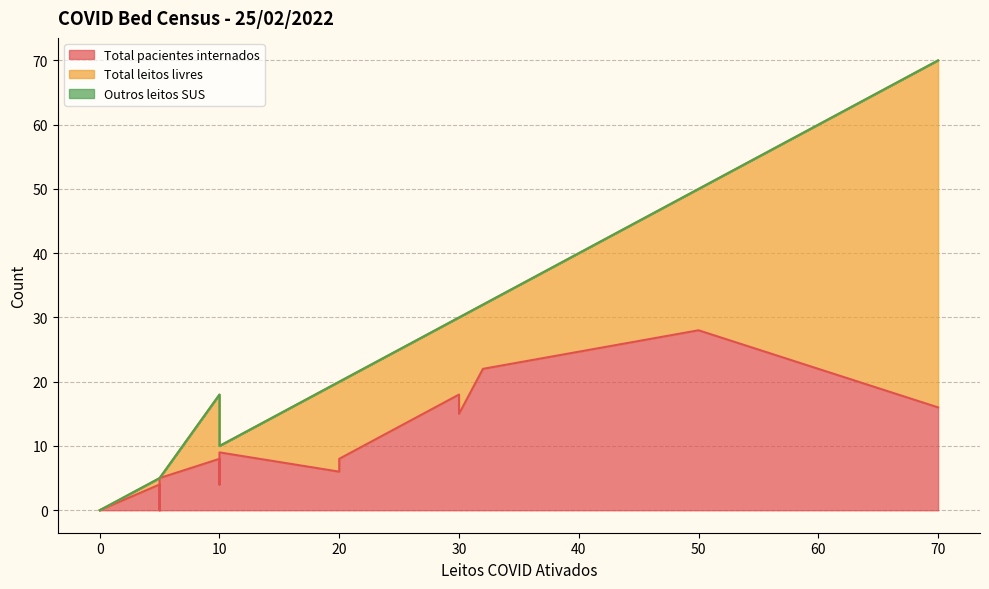

Reading left to right, transcribe all the data shown in this chart.

Total pacientes internados: 10=4	5=4	10=9	0=0	50=28	30=18	70=16	10=8	20=6	32=22	20=8	10=7	5=0	30=15	5=5	10=9
Total leitos livres: 10=6	5=1	10=1	0=0	50=22	30=12	70=54	10=10	20=14	32=10	20=12	10=3	5=5	30=15	5=0	10=1
Outros leitos SUS: 10=0	5=0	10=0	0=0	50=0	30=0	70=0	10=0	20=0	32=0	20=0	10=0	5=0	30=0	5=0	10=0